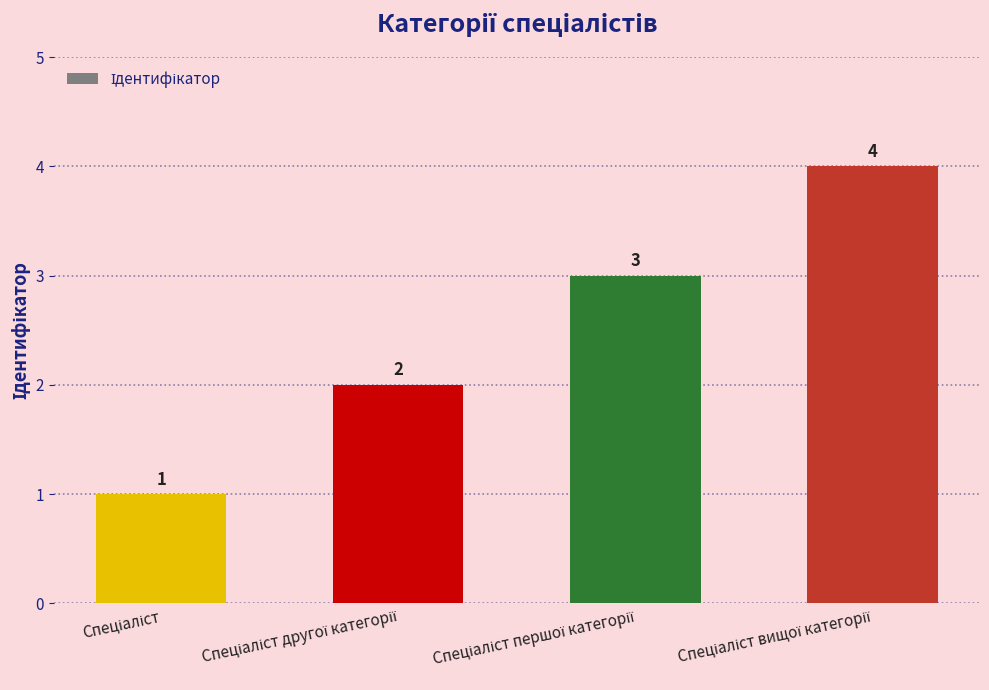

How many values are between 2 and 4?

3